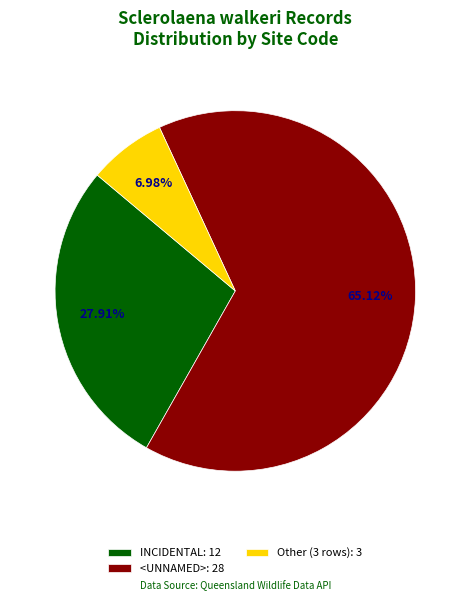

What is the majority slice?

<UNNAMED>: 28